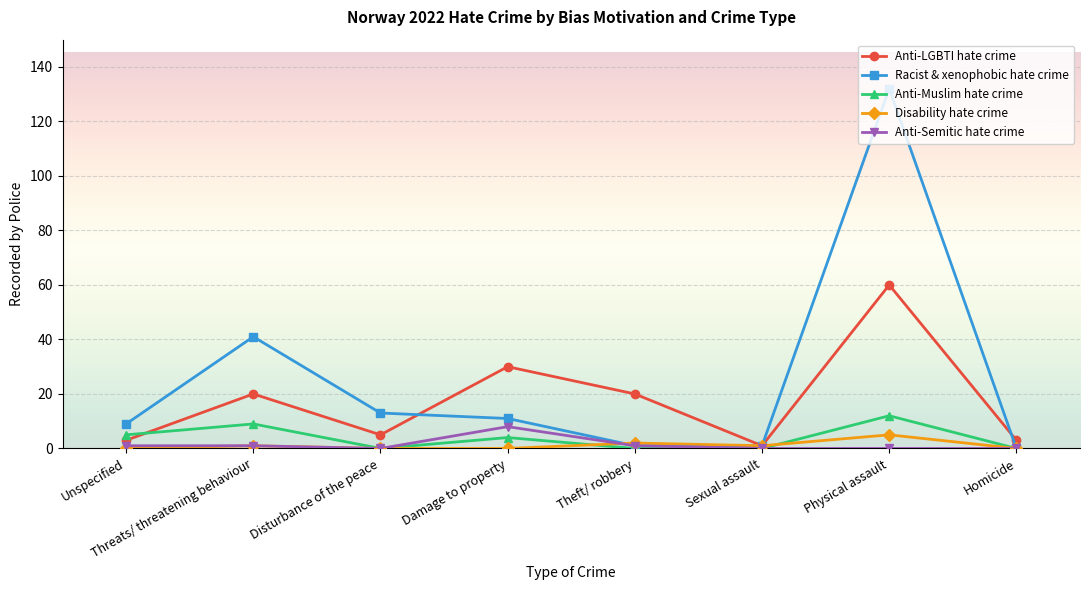

At which label is Anti-LGBTI hate crime closest to 30?

Damage to property